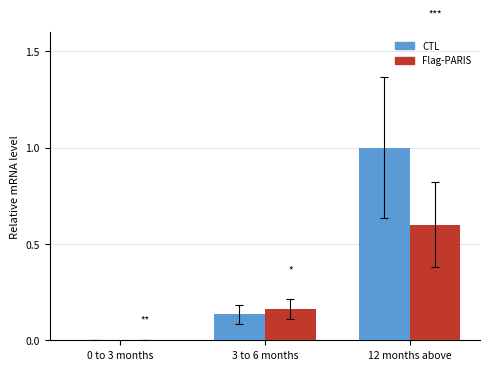

How many categories are shown in the chart?

3